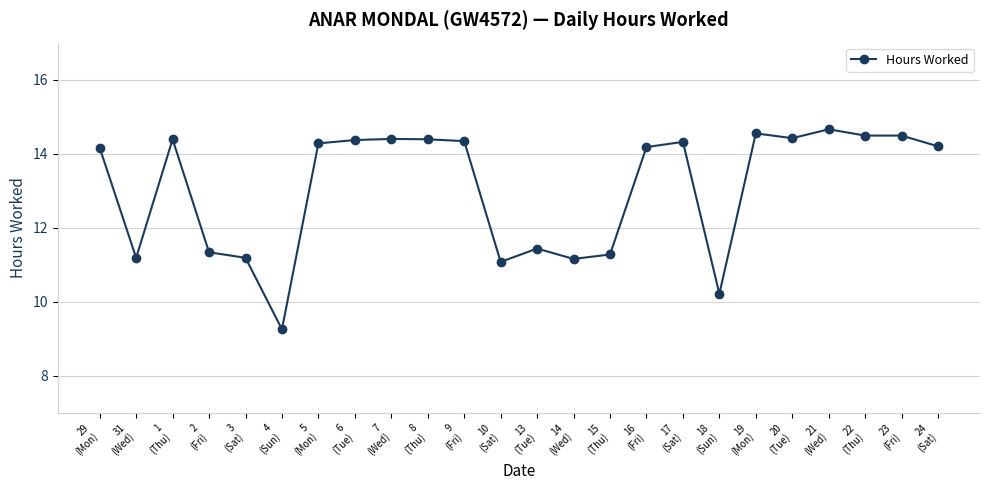

At which category does the chart reach its minimum across all series?

4
(Sun)